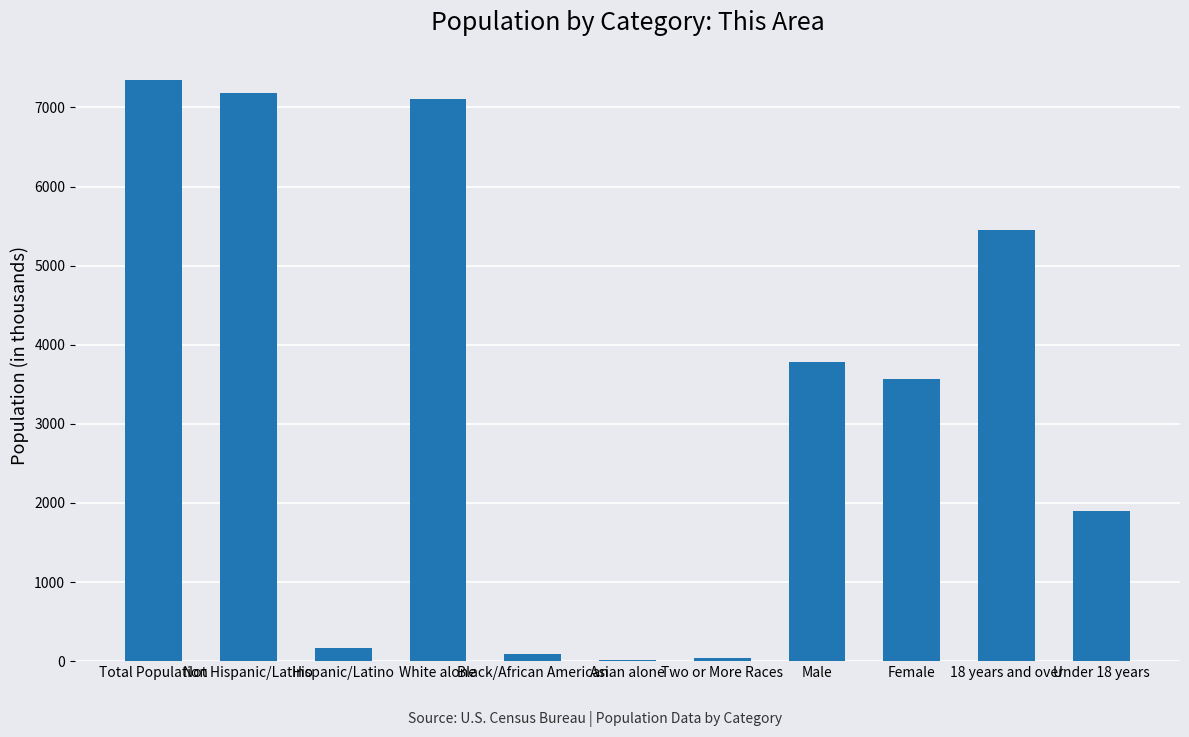

How many series are shown in this chart?

1